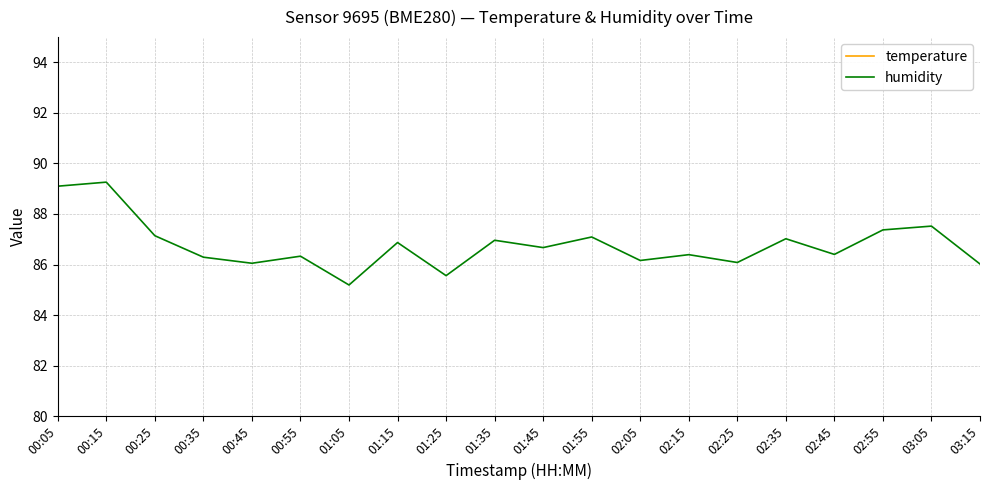

Rank the series by their maximum value, from lowest to highest.

temperature, humidity